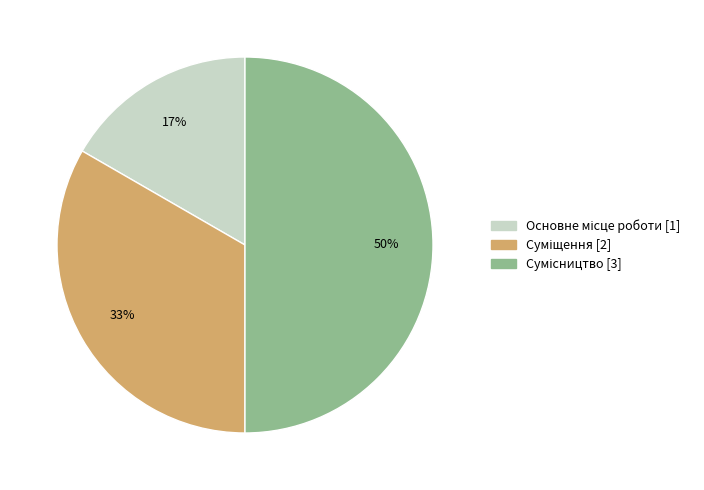

Count the number of slices in the pie.

3